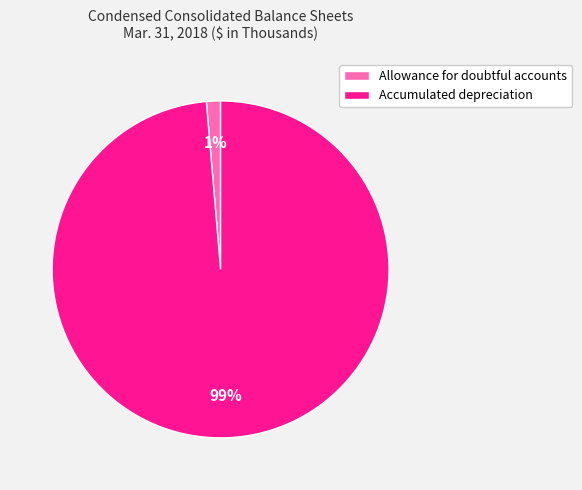

To the nearest percent, what is the combined percentage of Allowance for doubtful accounts and Accumulated depreciation?

100%